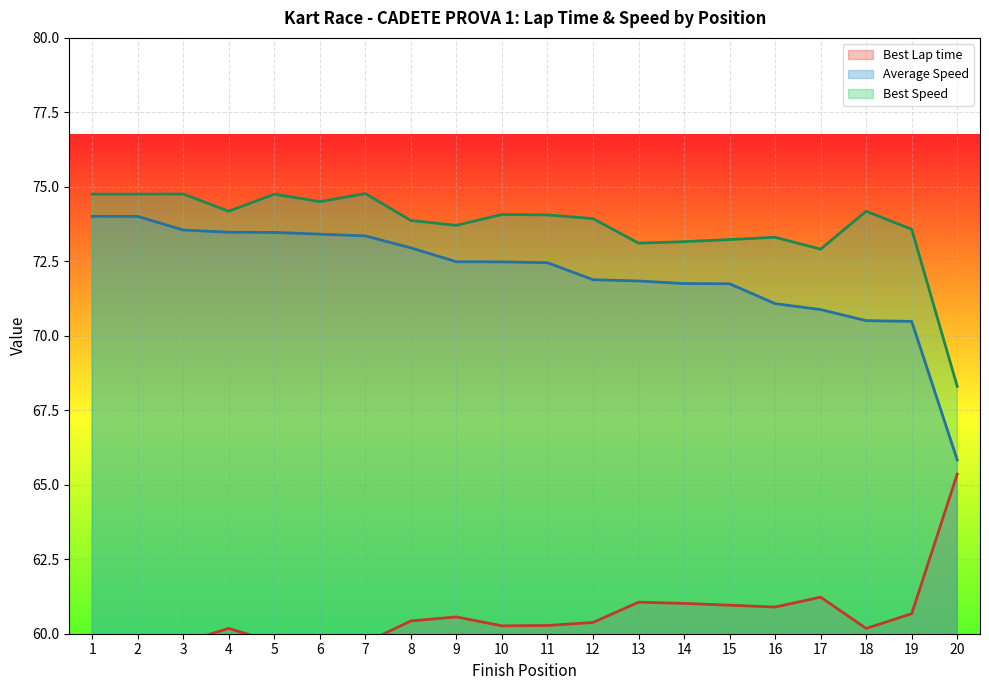

Is the value of Best Speed at 1 greater than the value of Average Speed at 6?

Yes